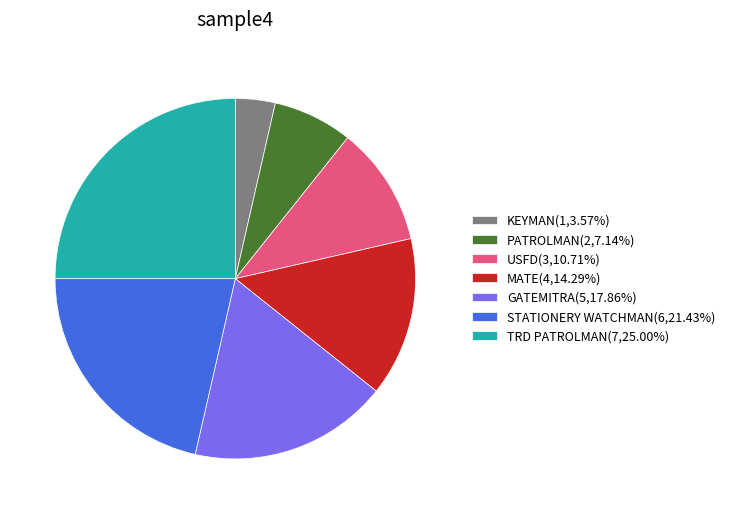

Does any single category account for the majority?

No